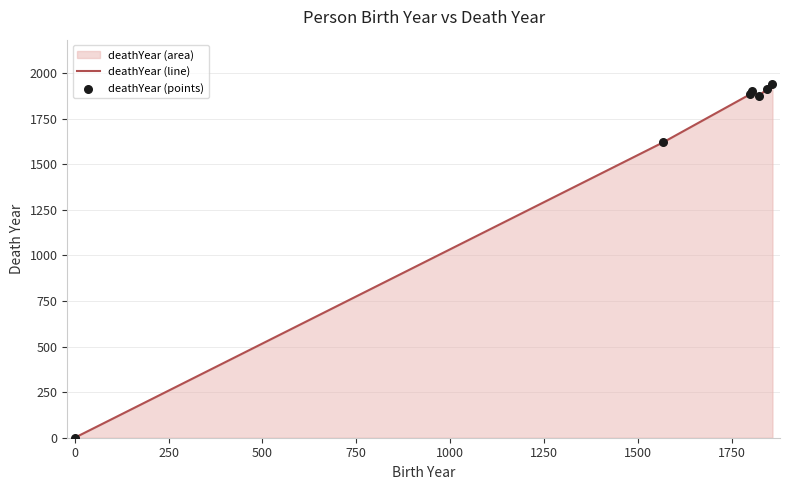

What is the maximum value shown in the chart?

1940